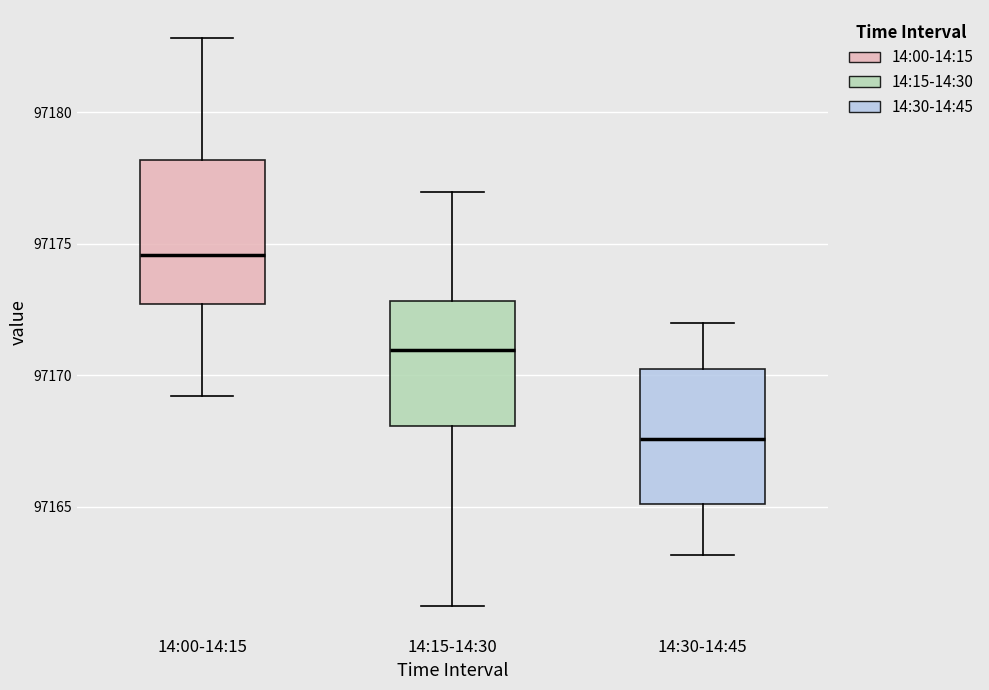

Where does the lower whisker of the box for 14:00-14:15 end on the y-axis? The values are not printed on the chart, so give them approximately, as read against the axis.

97169.0